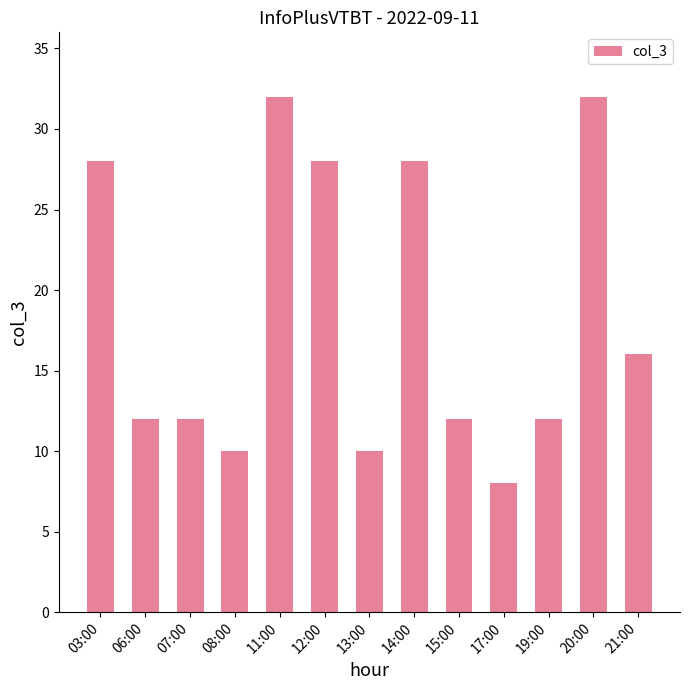

What is the greatest value displayed?

32